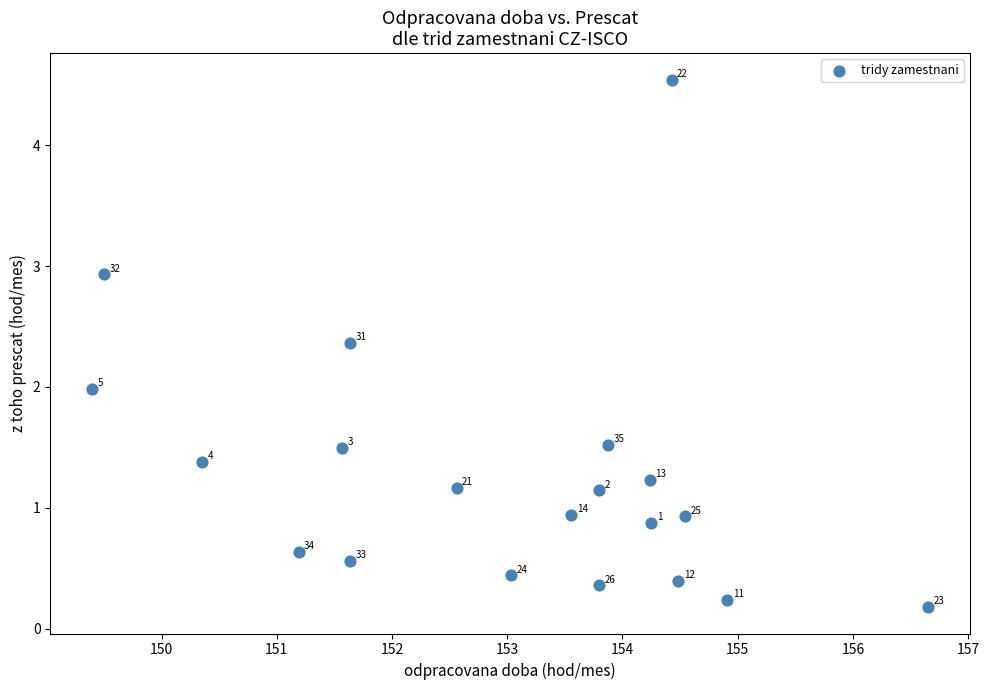

What Y value in the scatter plot is closest to 2?

2.0